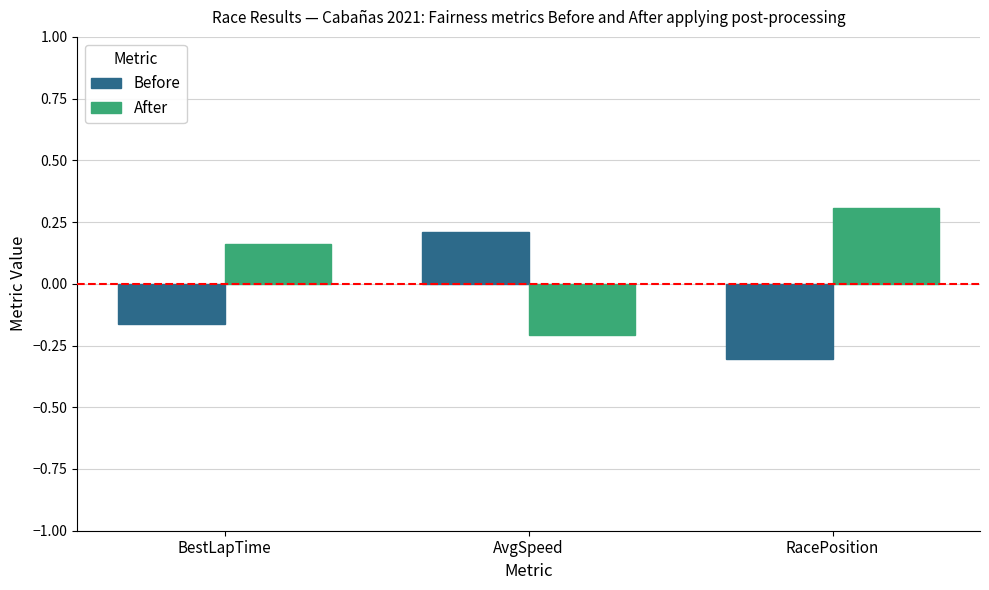

How many values in the After series exceed 0?

2